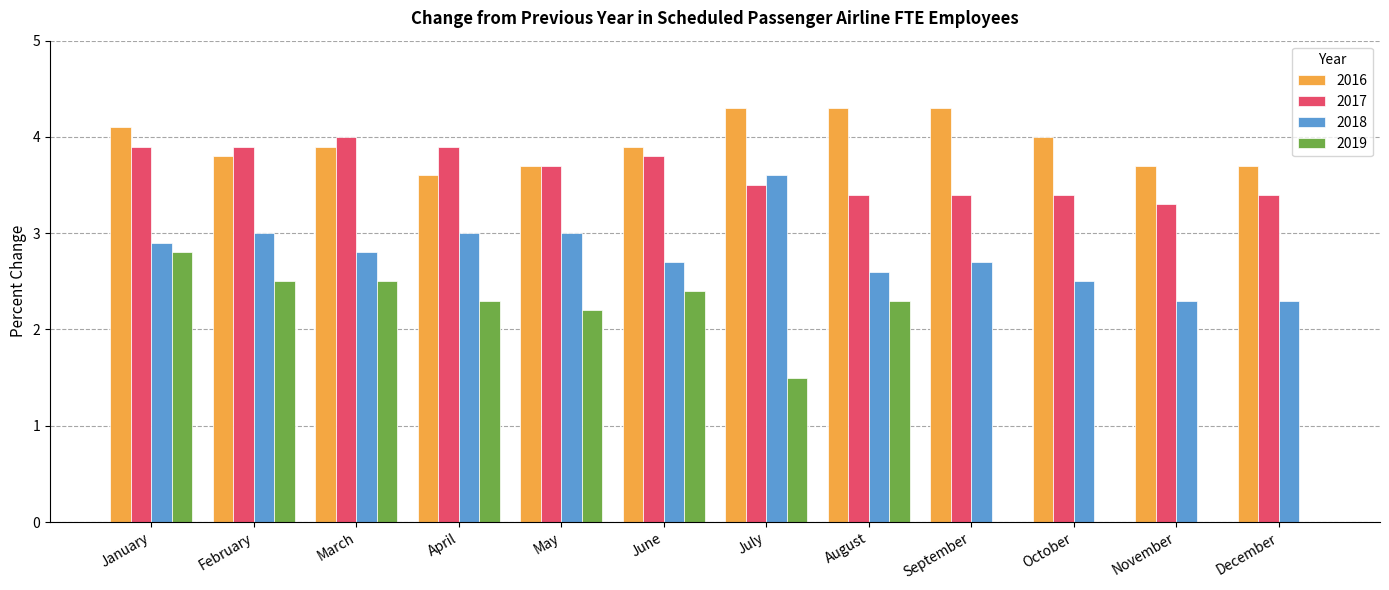

What is the maximum value for 2019?

2.8